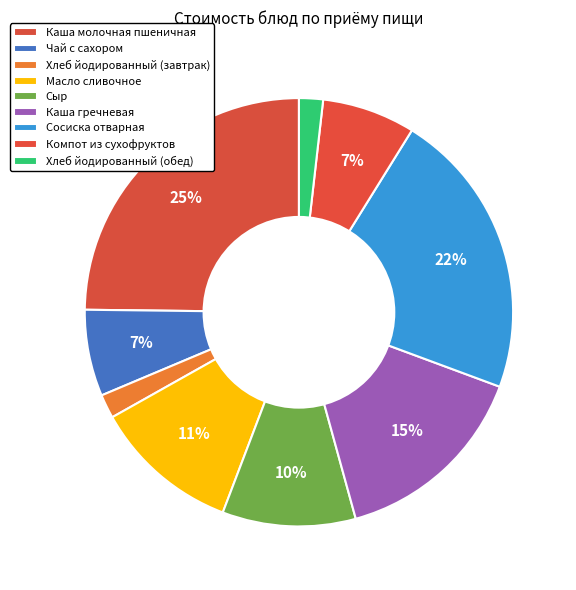

How many slices are in this pie chart?

9